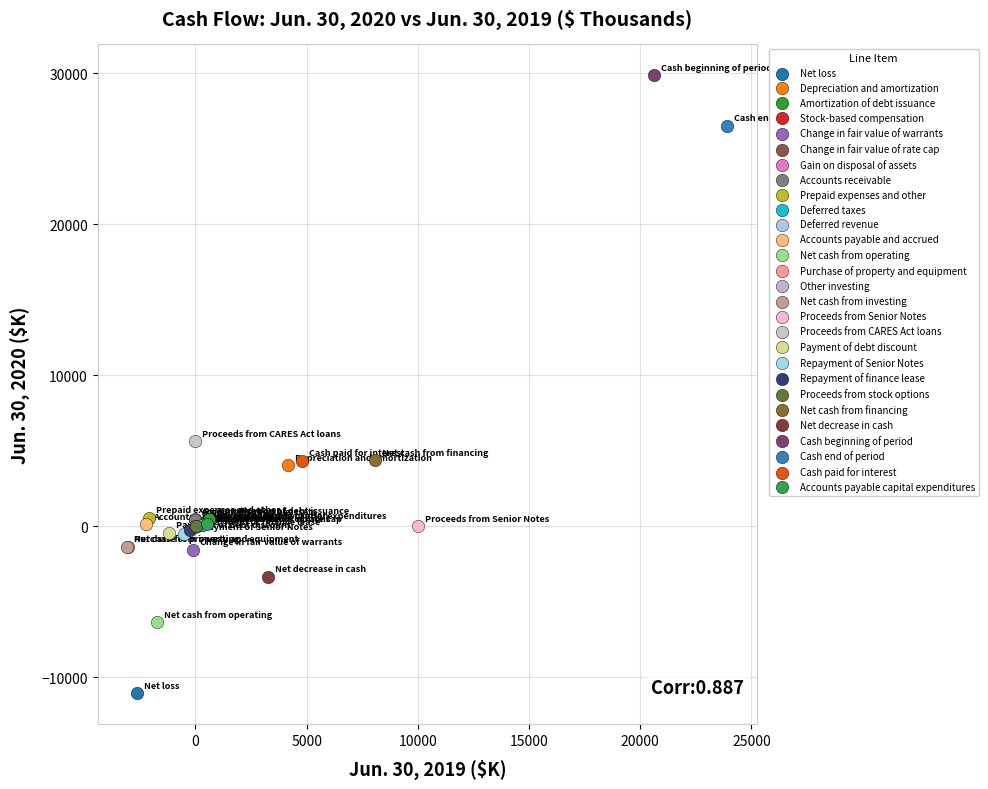

What are all the series names shown in the legend?

Net loss, Depreciation and amortization, Amortization of debt issuance, Stock-based compensation, Change in fair value of warrants, Change in fair value of rate cap, Gain on disposal of assets, Accounts receivable, Prepaid expenses and other, Deferred taxes, Deferred revenue, Accounts payable and accrued, Net cash from operating, Purchase of property and equipment, Other investing, Net cash from investing, Proceeds from Senior Notes, Proceeds from CARES Act loans, Payment of debt discount, Repayment of Senior Notes, Repayment of finance lease, Proceeds from stock options, Net cash from financing, Net decrease in cash, Cash beginning of period, Cash end of period, Cash paid for interest, Accounts payable capital expenditures